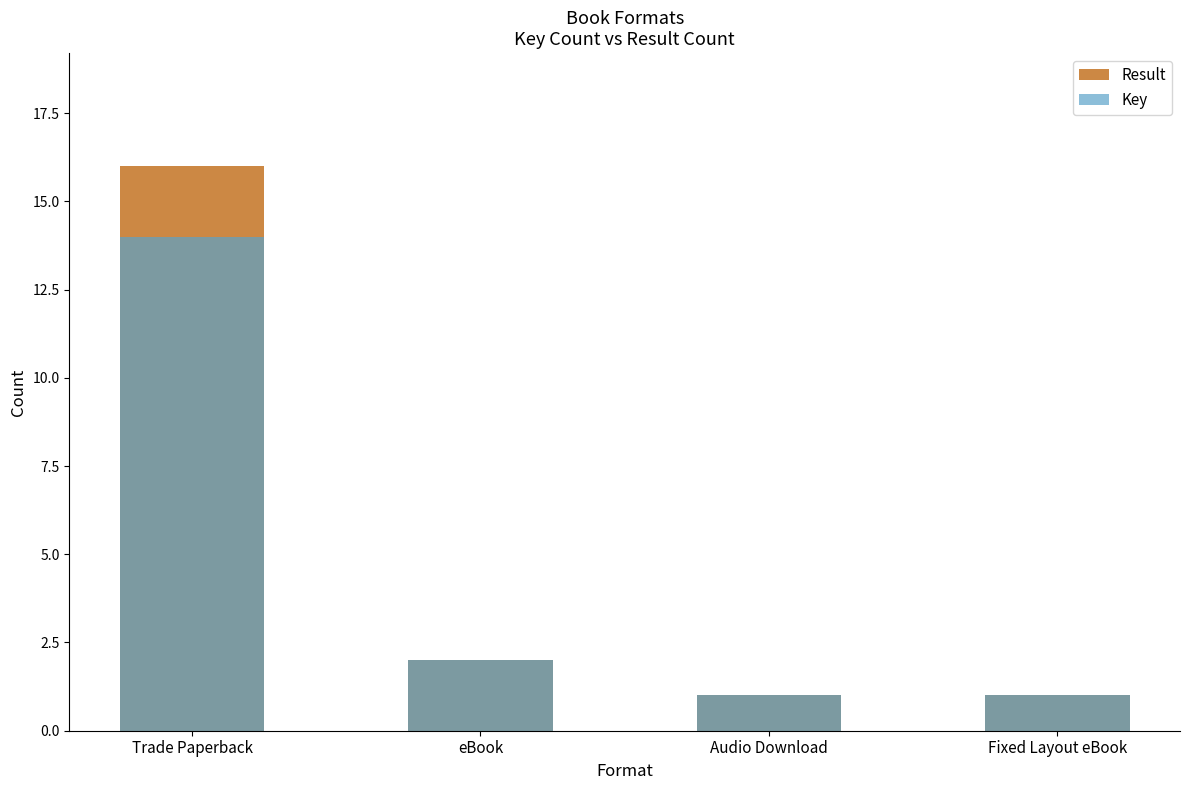

The value of Result at Fixed Layout eBook is 0. True or false?

False